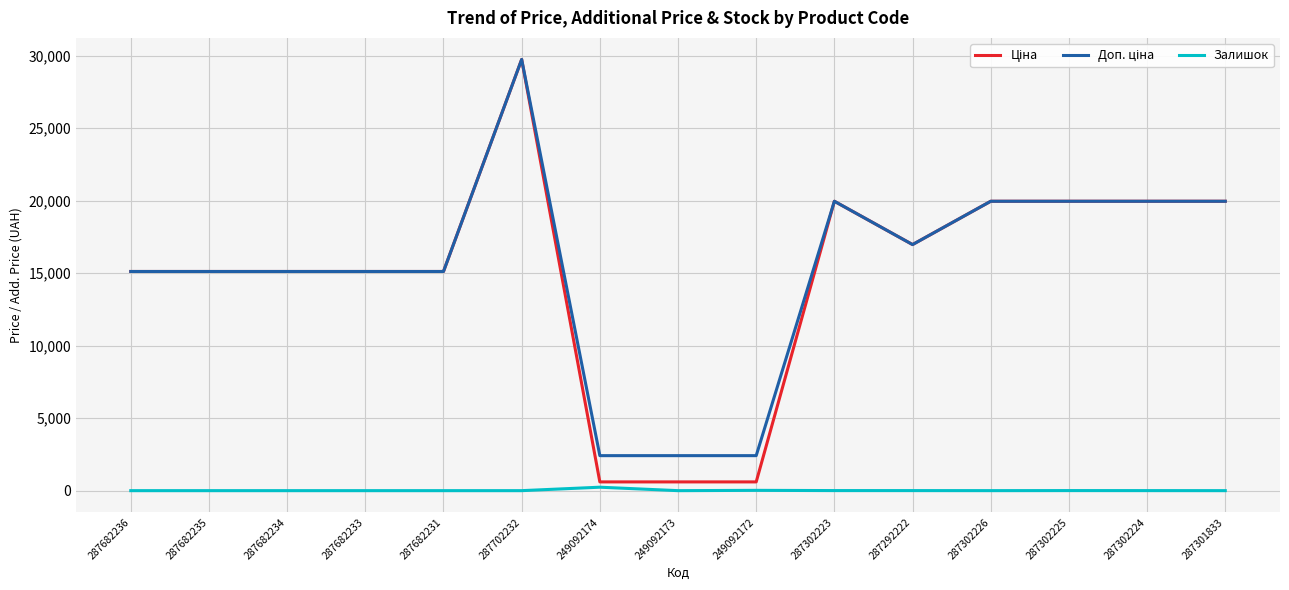

At which category is the sum across all series the highest?

287702232